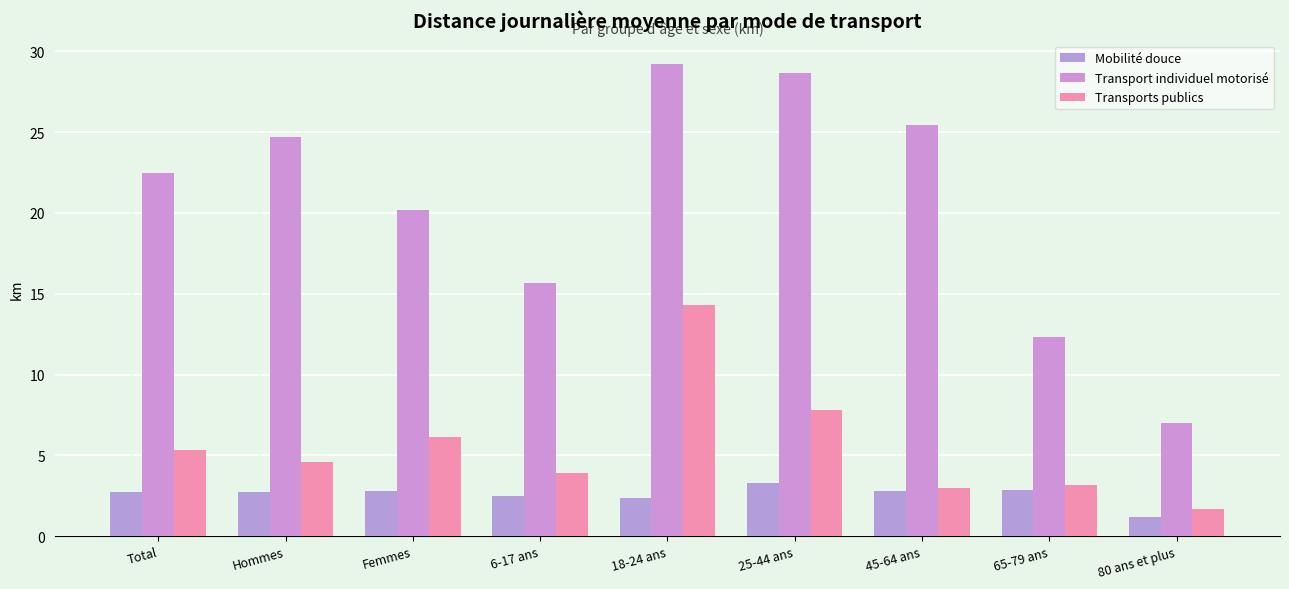

Which series changed the most between Femmes and 25-44 ans?

Transport individuel motorisé